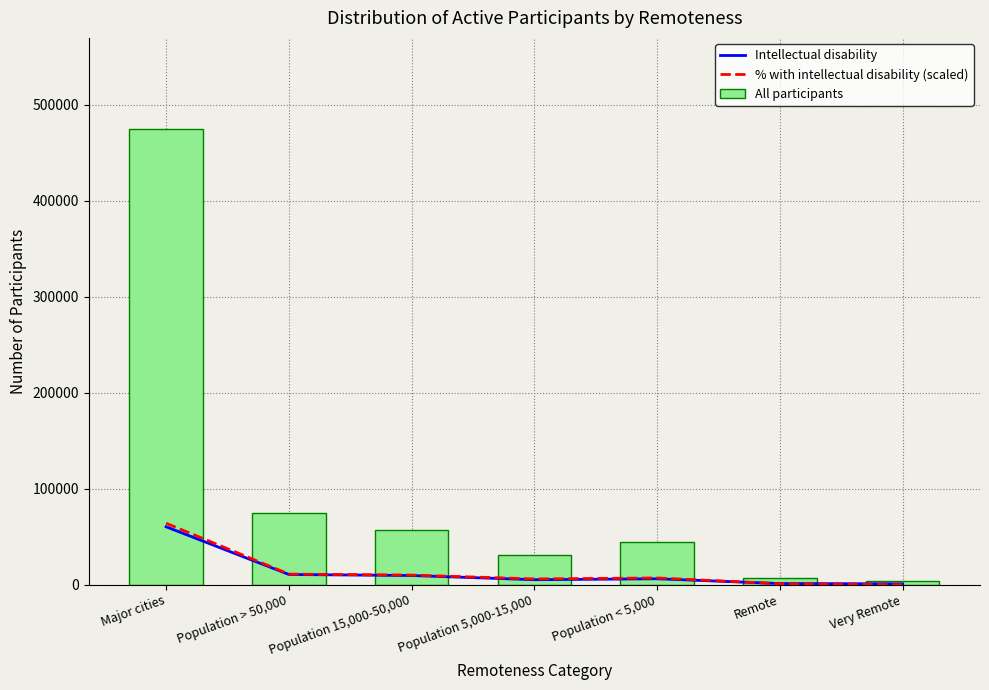

How many data points in All participants are less than 44318?

3